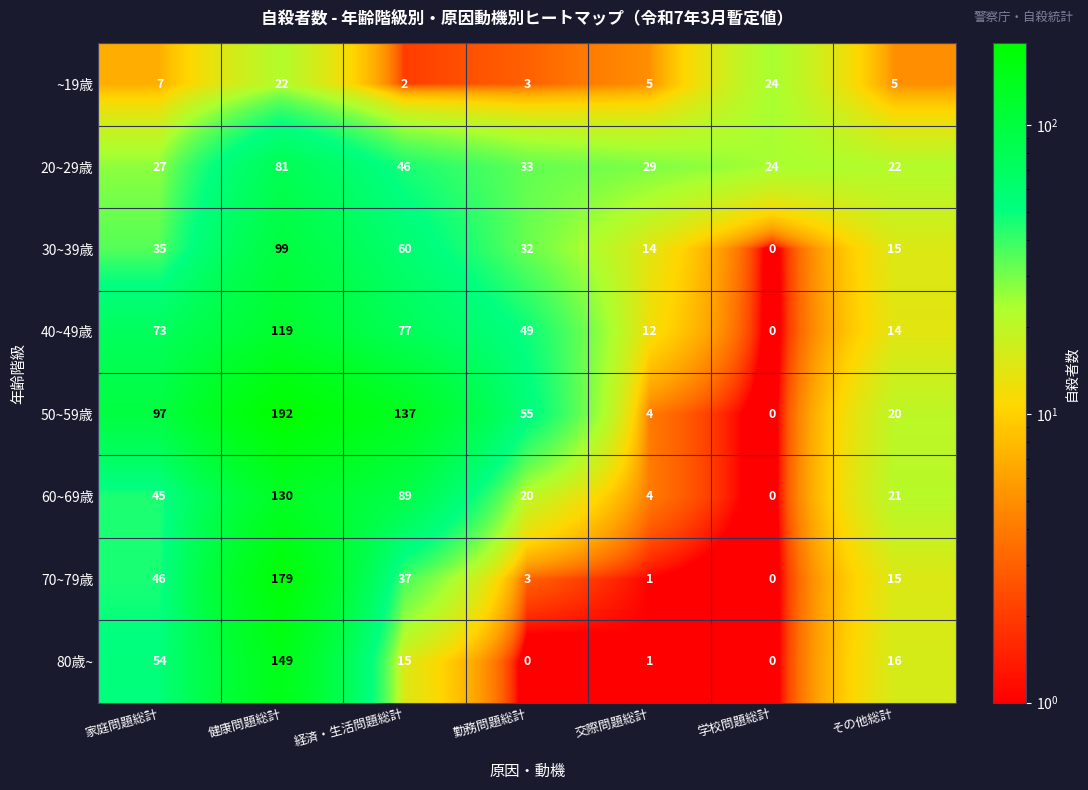

List the series in order of their peak value, lowest first.

~19歳, 20~29歳, 30~39歳, 40~49歳, 60~69歳, 80歳~, 70~79歳, 50~59歳